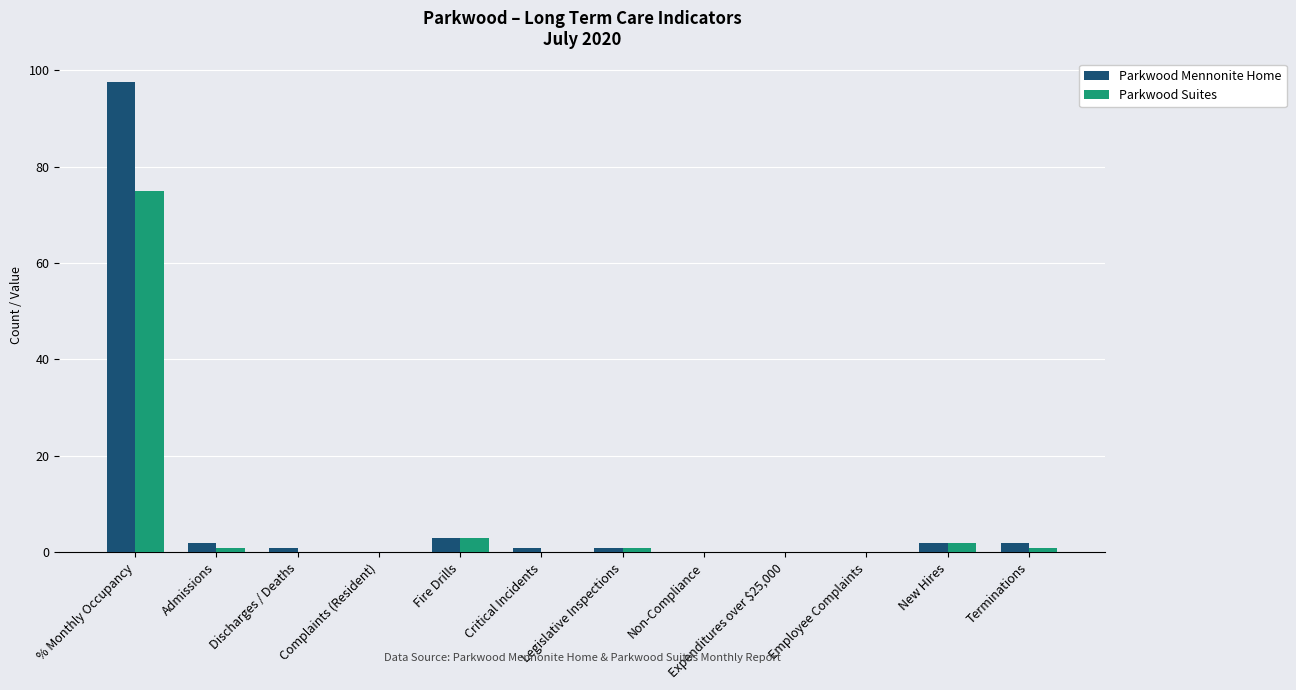

What are all the series names shown in the legend?

Parkwood Mennonite Home, Parkwood Suites